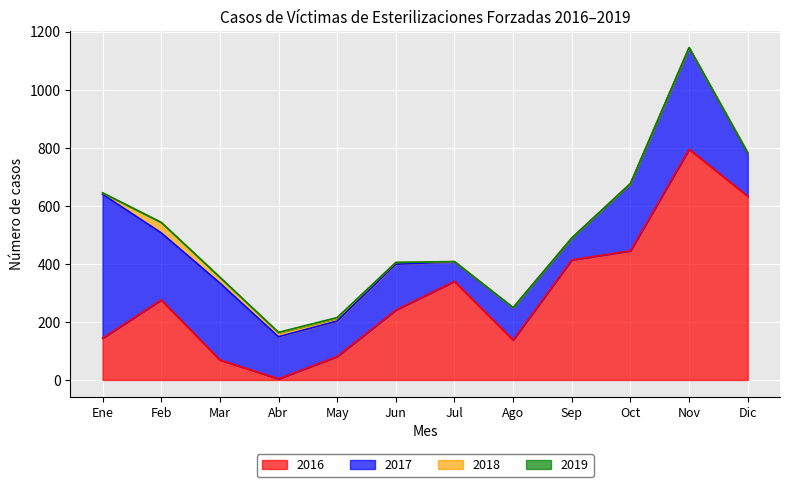

True or false: 2018 and 2019 cross at least once.

False